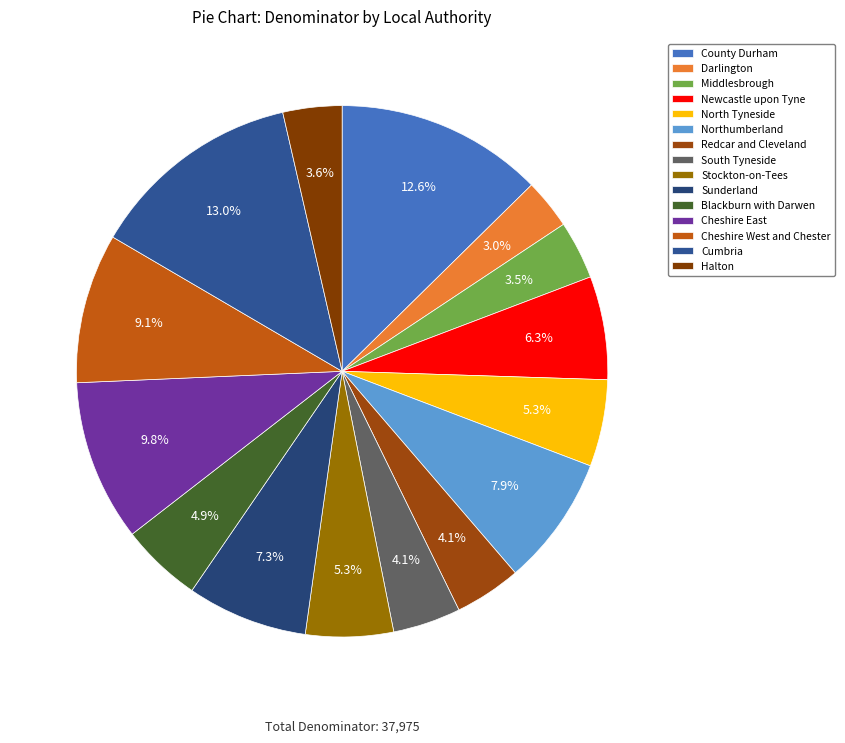

To the nearest percent, what percentage of the pie is Redcar and Cleveland?

4%